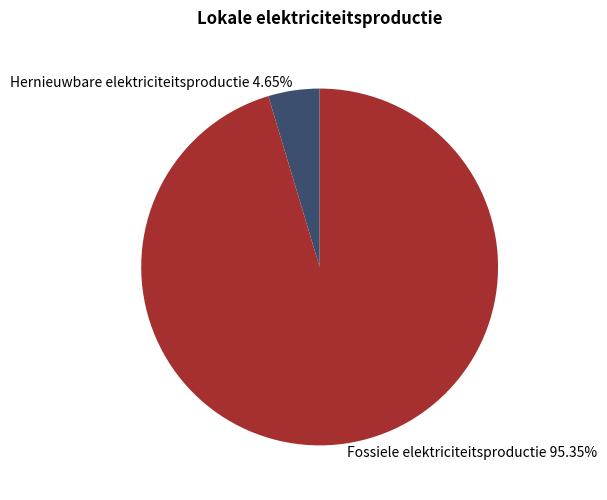

What percentage do Hernieuwbare elektriciteitsproductie and Fossiele elektriciteitsproductie together represent?

100.0%